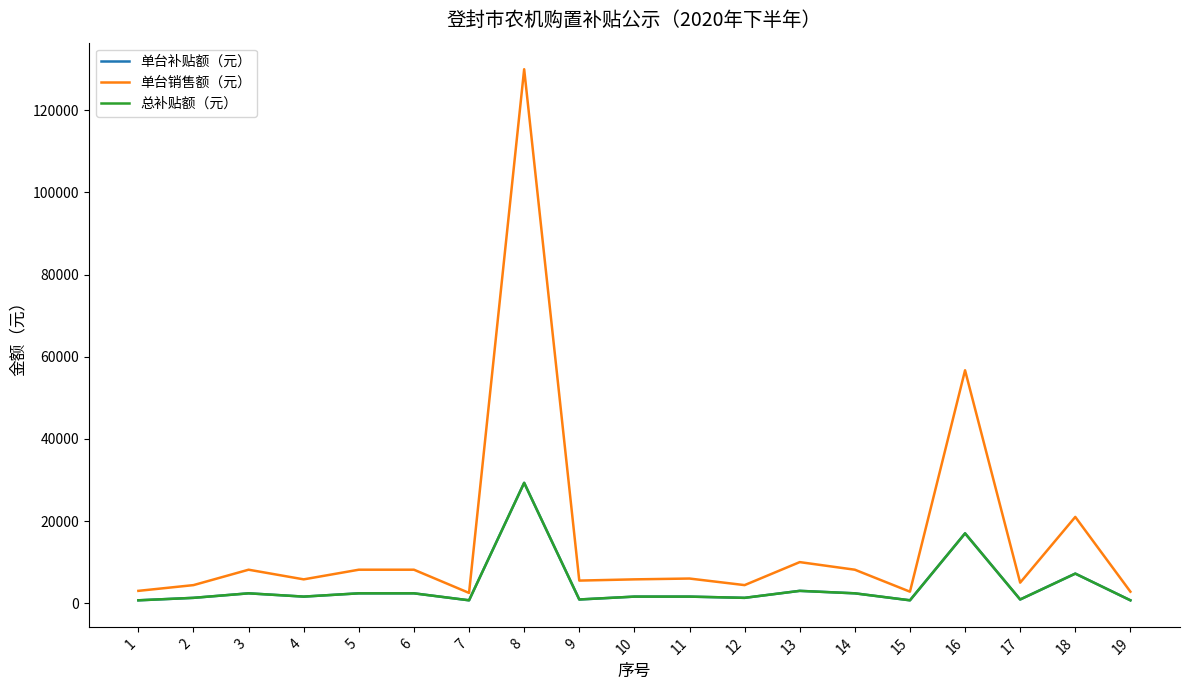

Does the chart display data point markers on the line(s)?

No